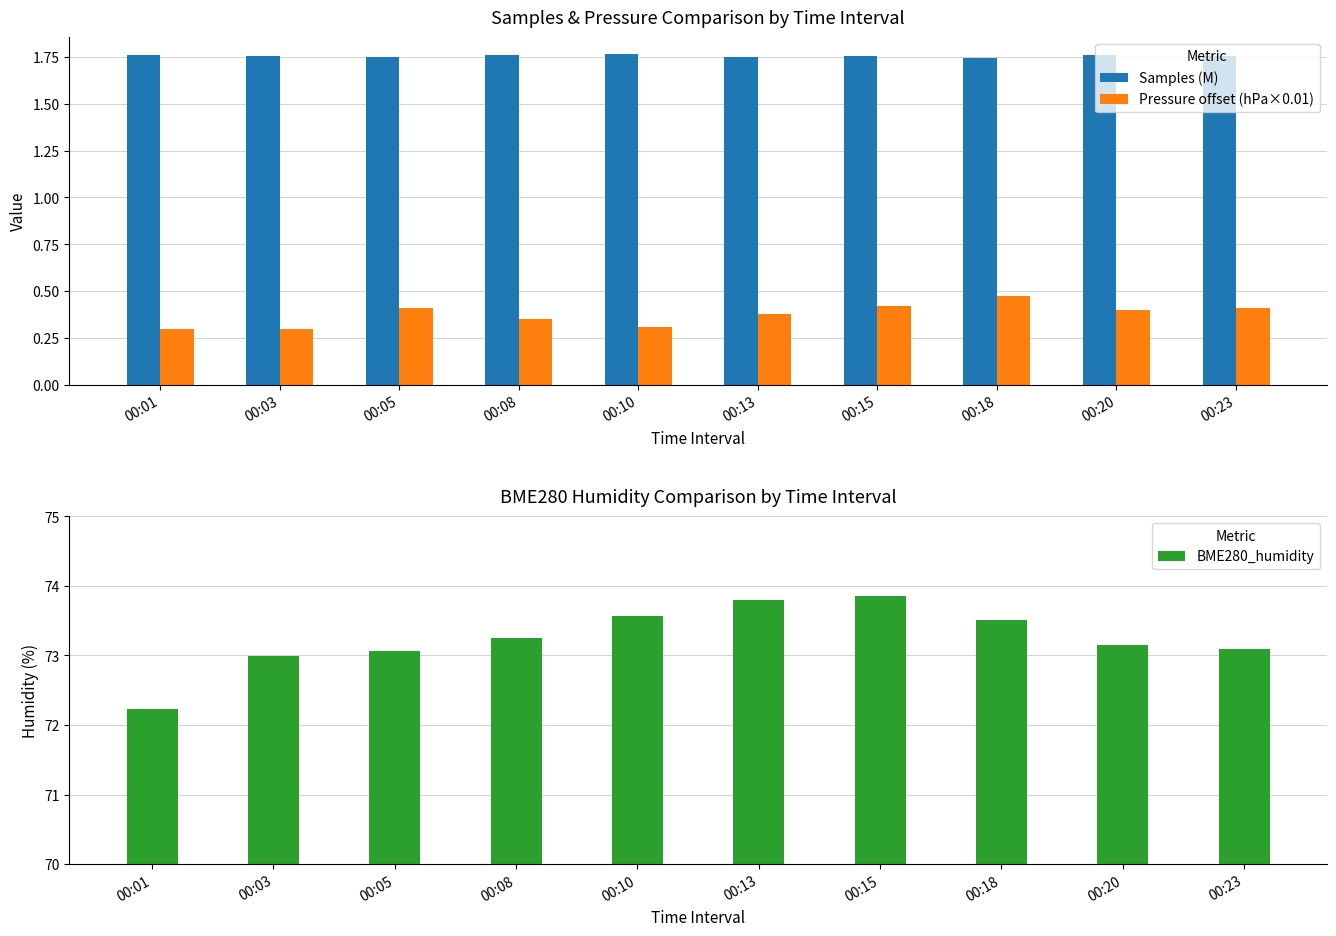

Is it true that Samples (M) equals 1.8 at 00:10?

True